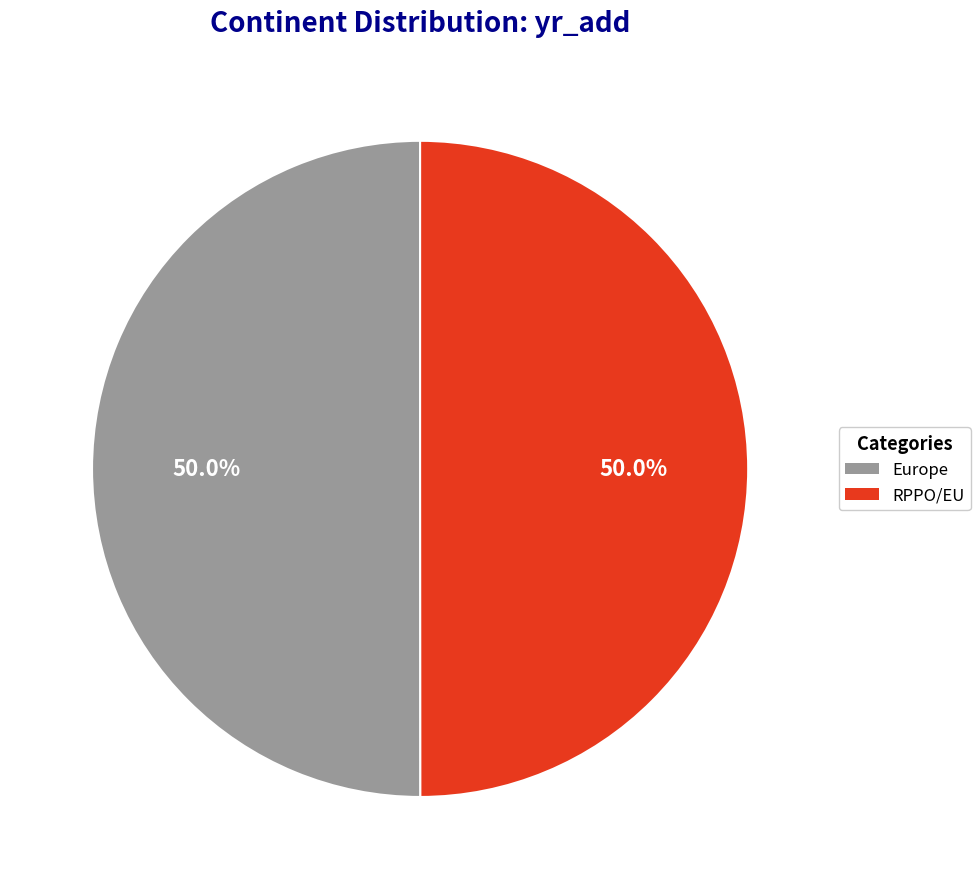

What is the total percentage of Europe and RPPO/EU?

100.0%